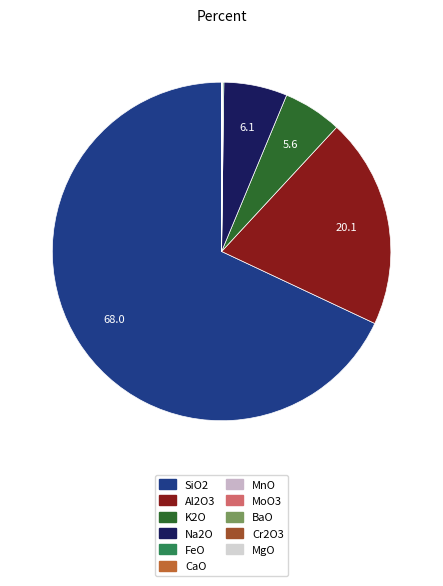

To the nearest percent, what is the difference between the largest and smallest slice percentages?

68%